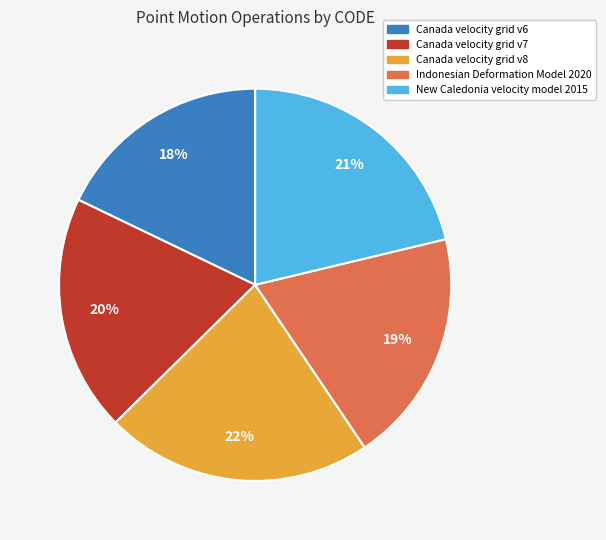

What percentage is the Canada velocity grid v6 slice, to the nearest percent?

18%